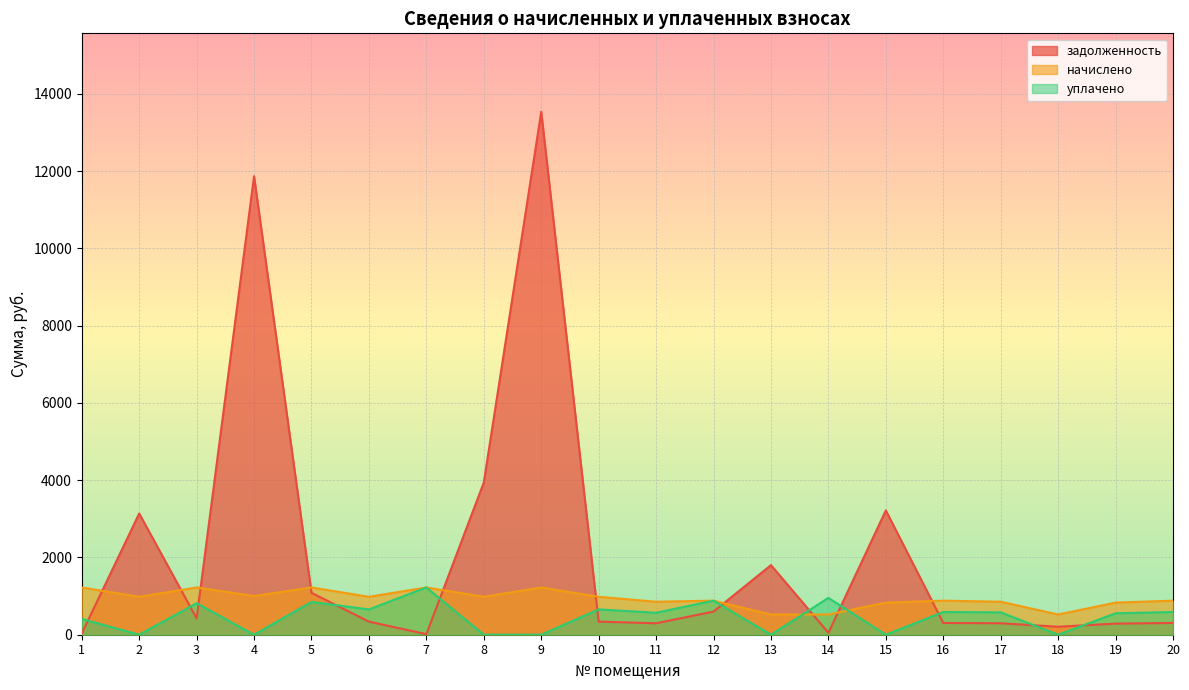

Where does the задолженность series first go above 339?

2